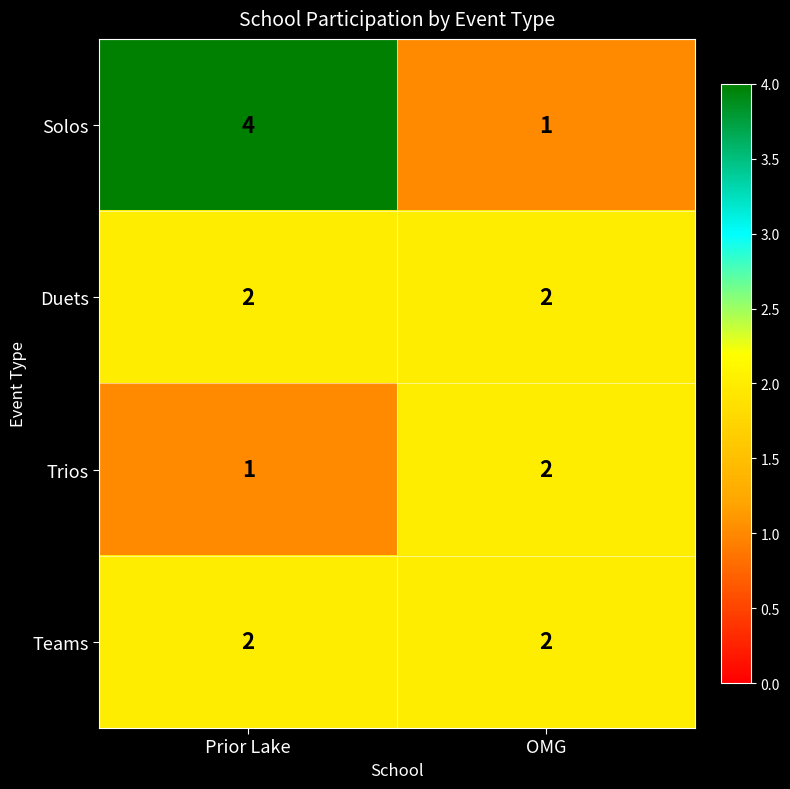

At which label is Trios closest to 1?

Prior Lake